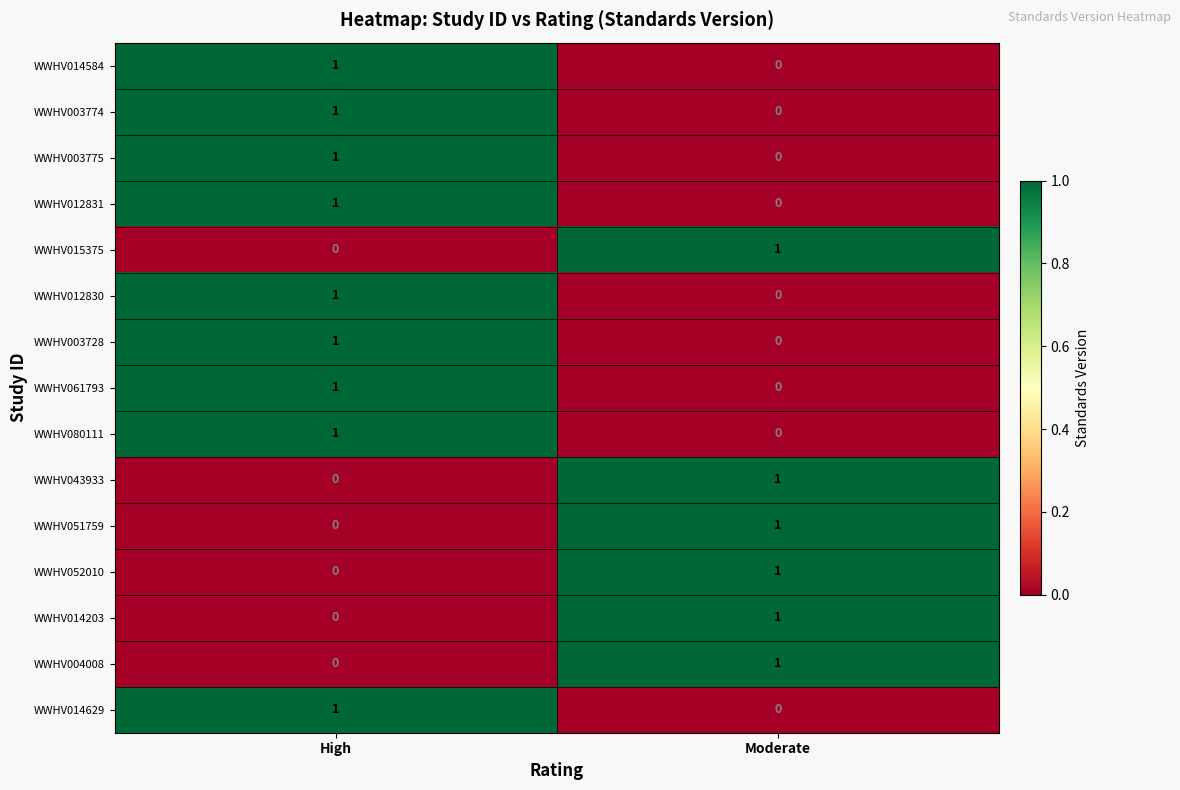

At which category is the sum across all series the highest?

High